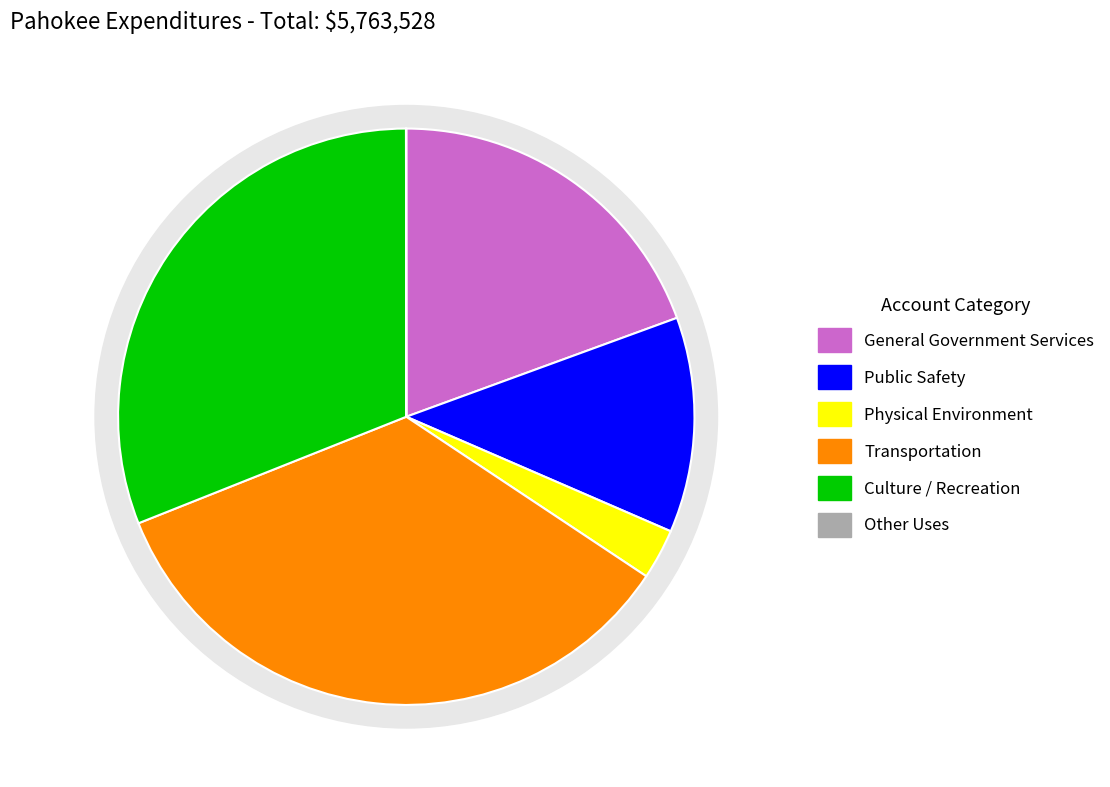

Between General Government Services and Public Safety, which is larger?

General Government Services